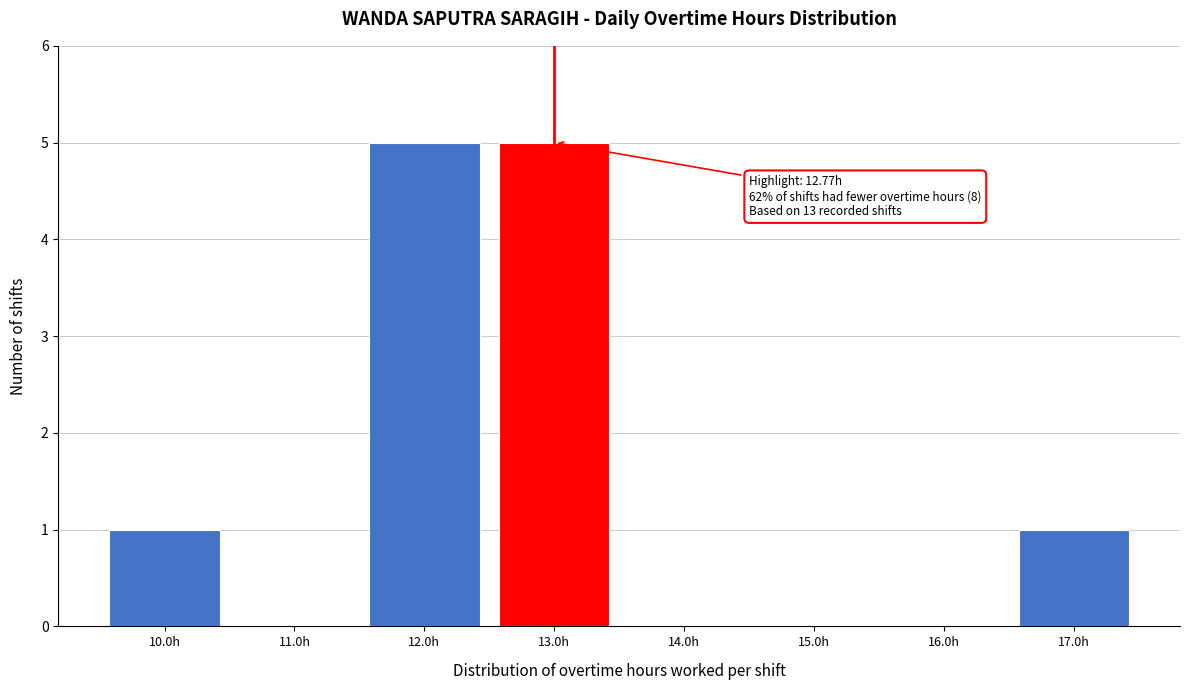

Reading left to right, list all the values displayed in this chart.

10.0h=1	11.0h=0	12.0h=5	13.0h=5	14.0h=0	15.0h=0	16.0h=0	17.0h=1